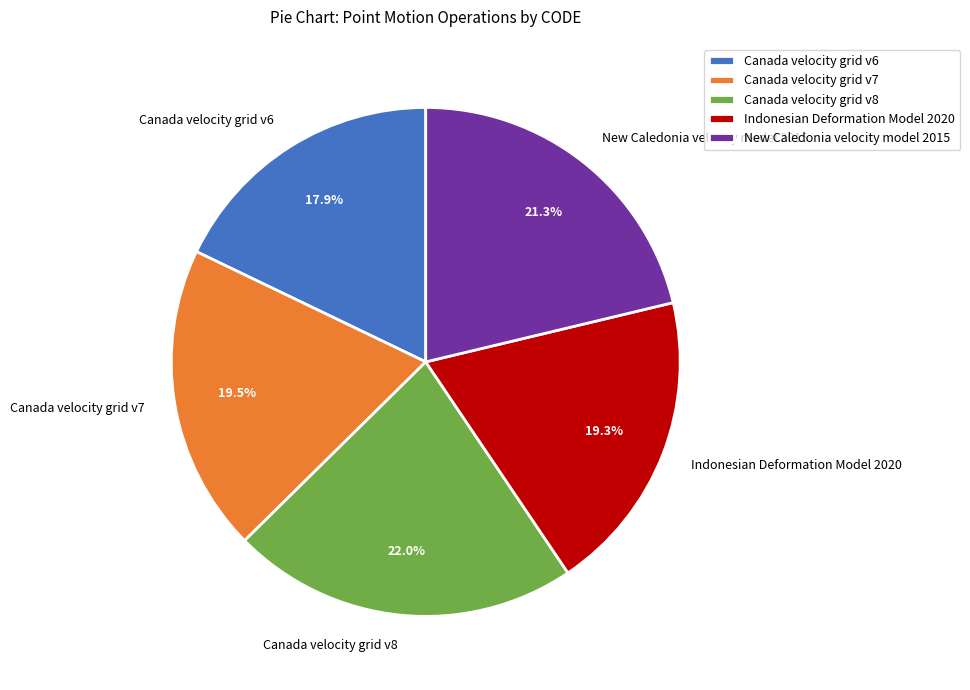

Does any single category account for the majority?

No